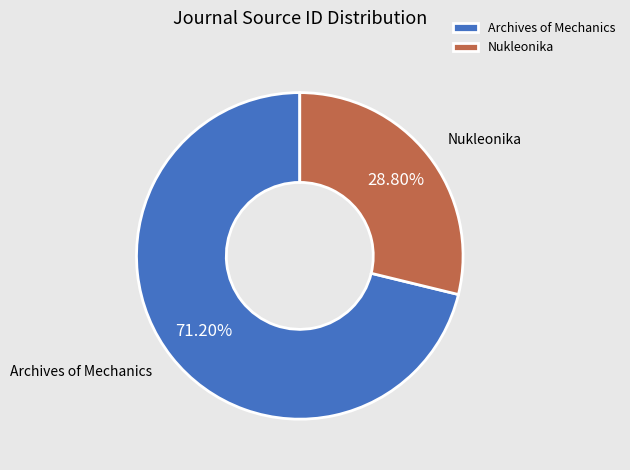

Combined, do Archives of Mechanics and Nukleonika account for over 50%?

Yes